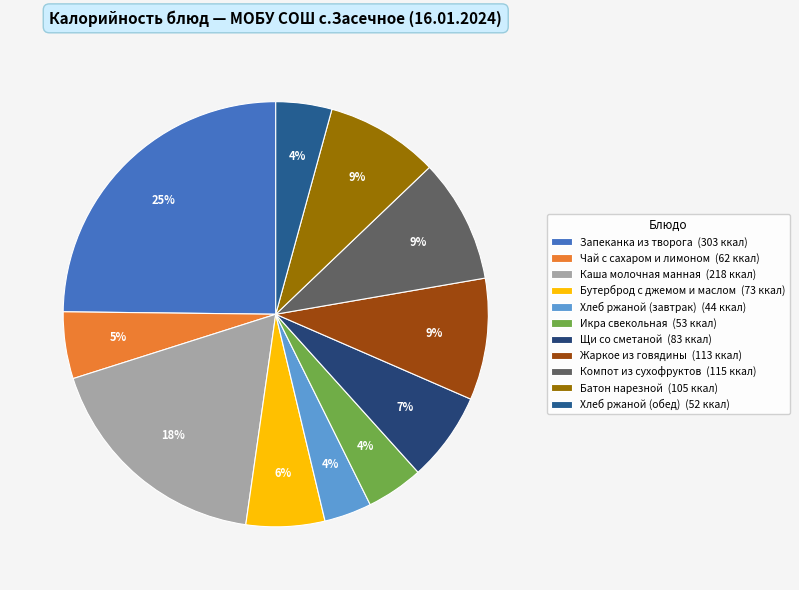

To the nearest percent, what is the difference between the Запеканка из творога and Батон нарезной slice percentages?

16%